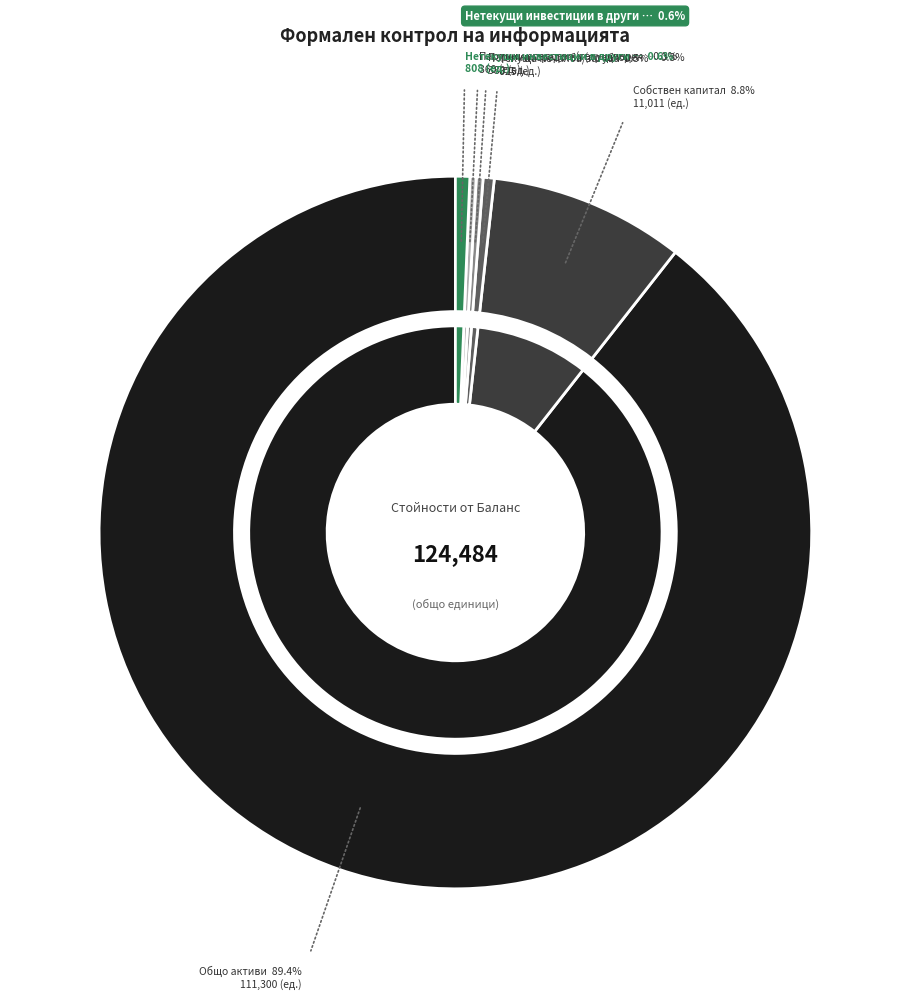

What is the majority slice?

Общо активи